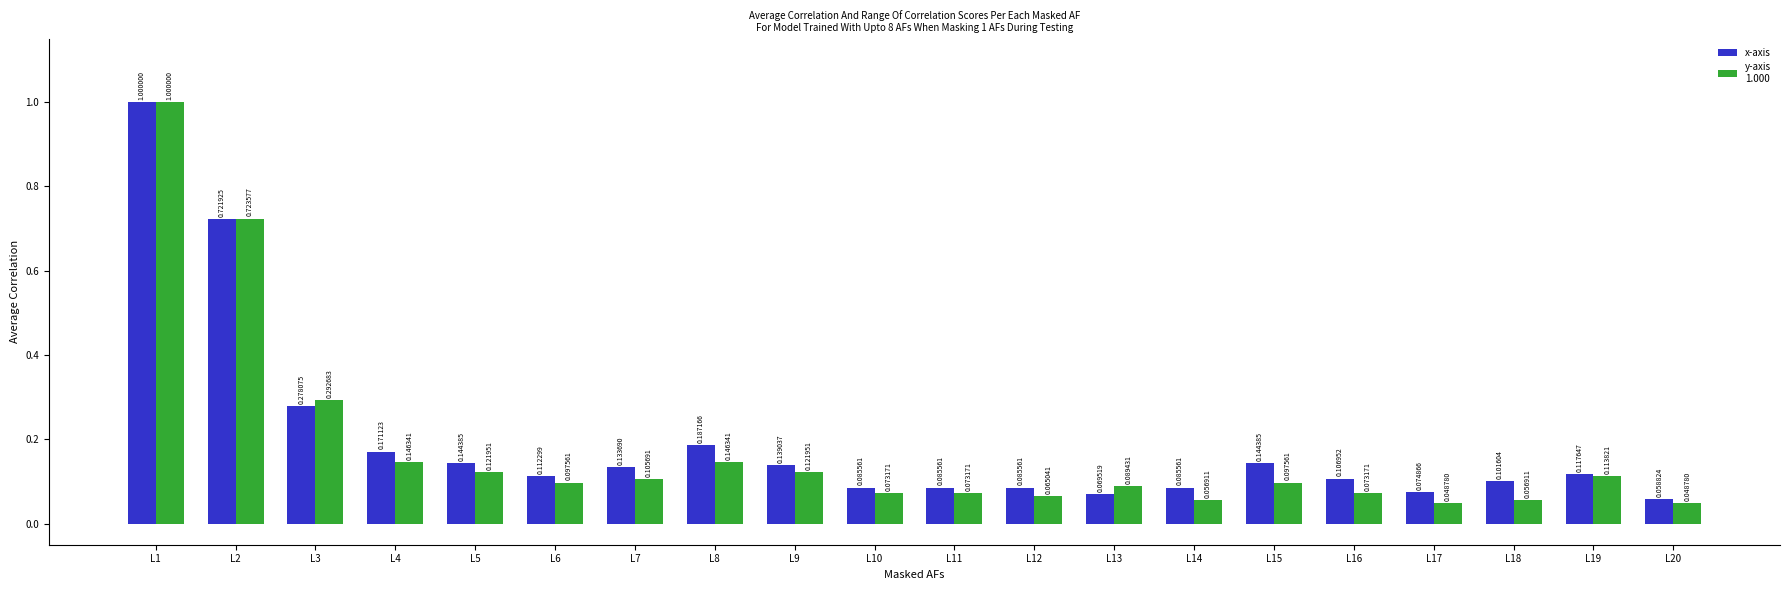

At which category is the sum across all series the highest?

L1